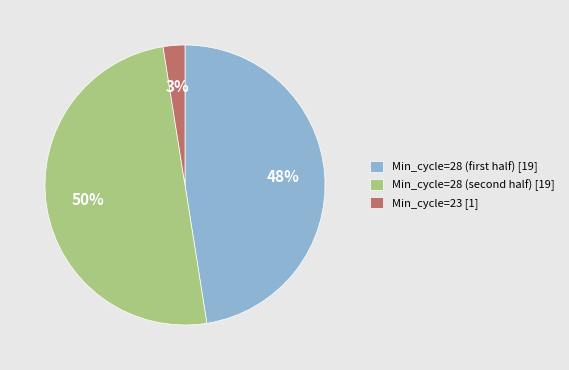

True or false: Min_cycle=23 [1] accounts for 11% of the total.

False